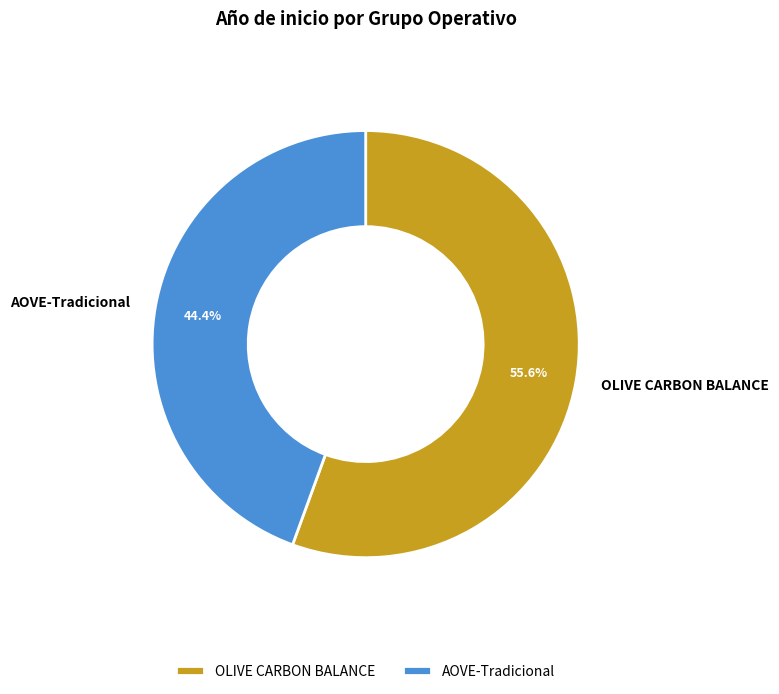

To the nearest percent, what percentage of the pie is AOVE-Tradicional?

44%